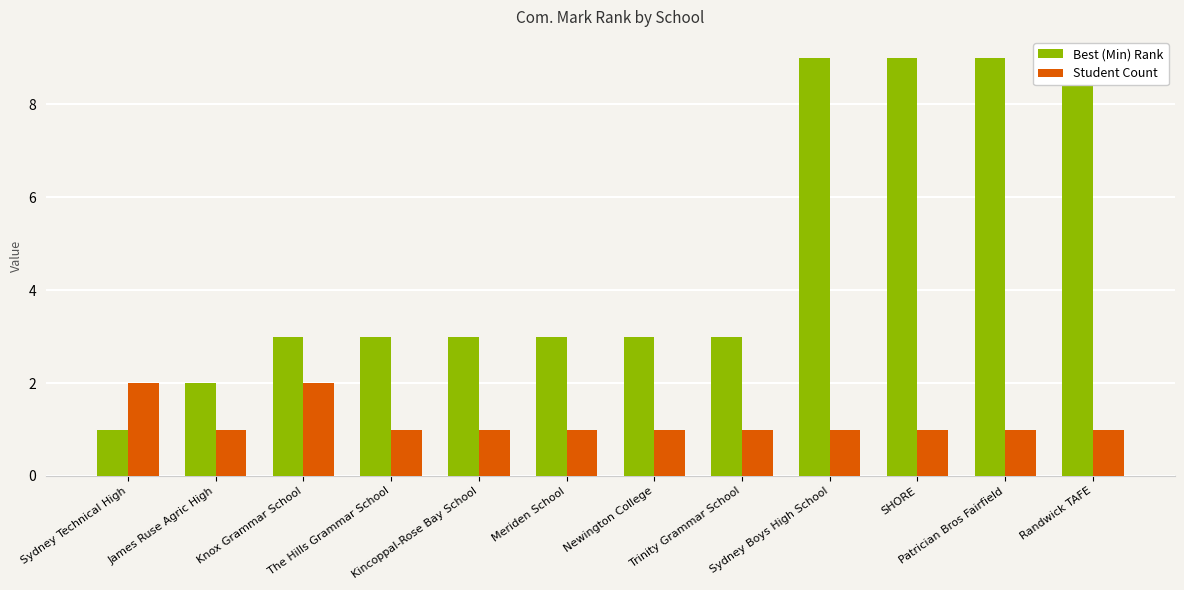

Does the chart contain stacked bars?

No